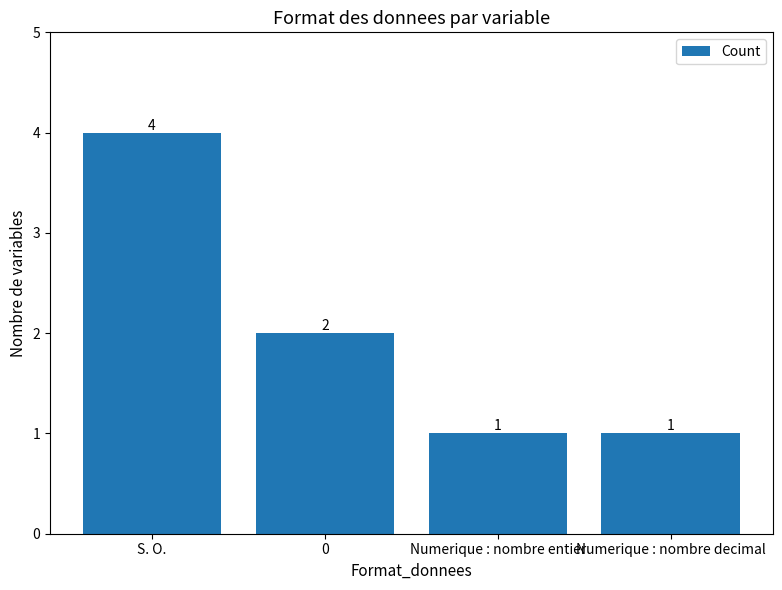

Approximately how many times larger is the value at 0 compared to S. O.?

0.5